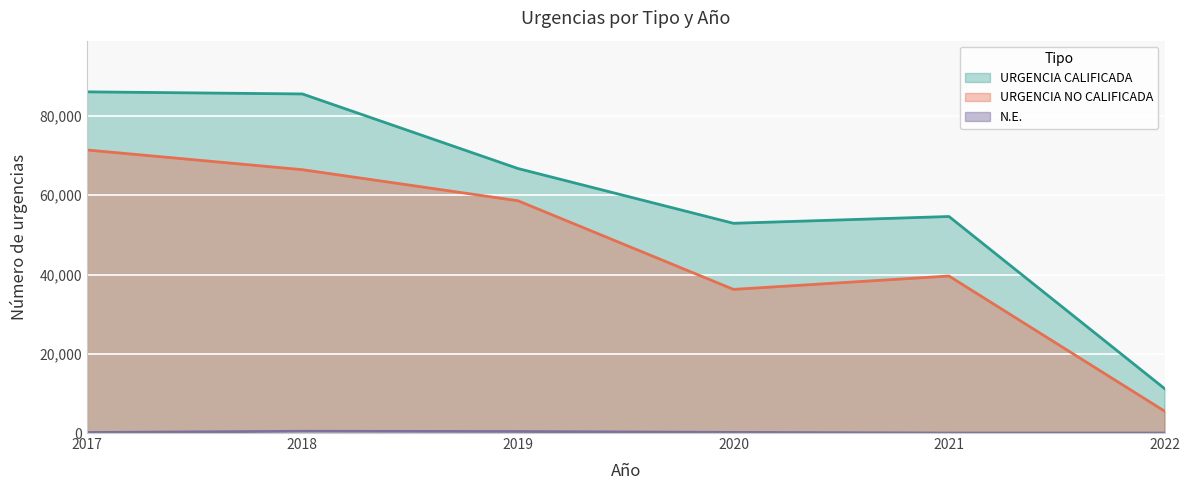

How many values in the URGENCIA NO CALIFICADA series are below 58620?

3